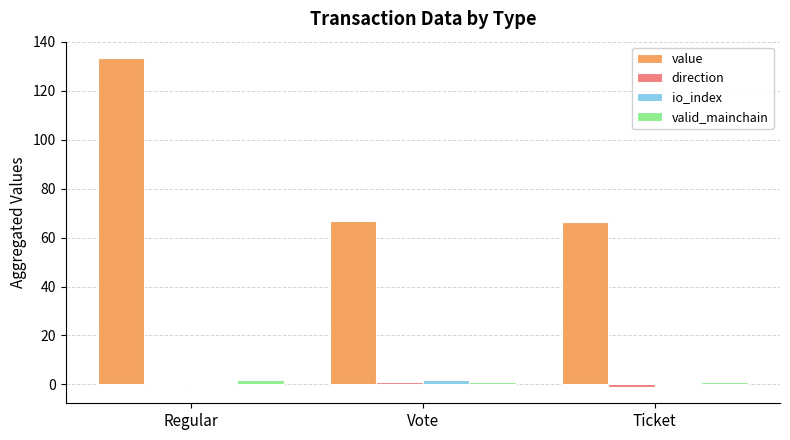

Which category has the highest value in the io_index series?

Vote